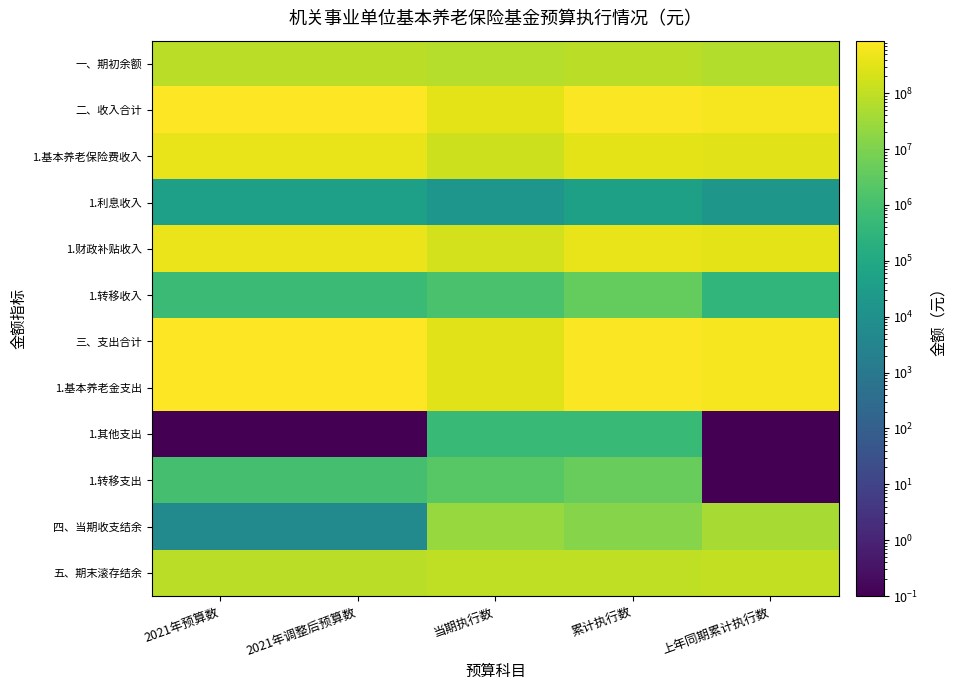

List the series in order of their peak value, highest first.

三、支出合计, 二、收入合计, 1.基本养老金支出, 1.财政补贴收入, 1.基本养老保险费收入, 五、期末滚存结余, 一、期初余额, 四、当期收支结余, 1.转移支出, 1.转移收入, 1.其他支出, 1.利息收入